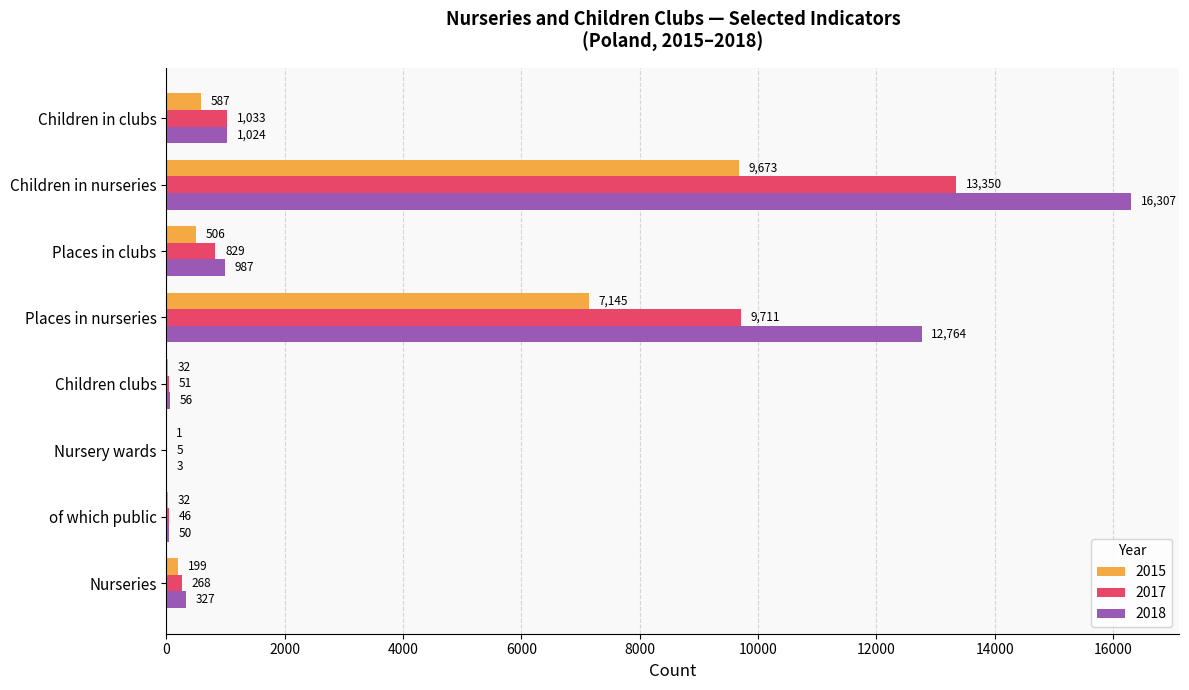

Which label corresponds to the largest value in the chart?

Children in nurseries